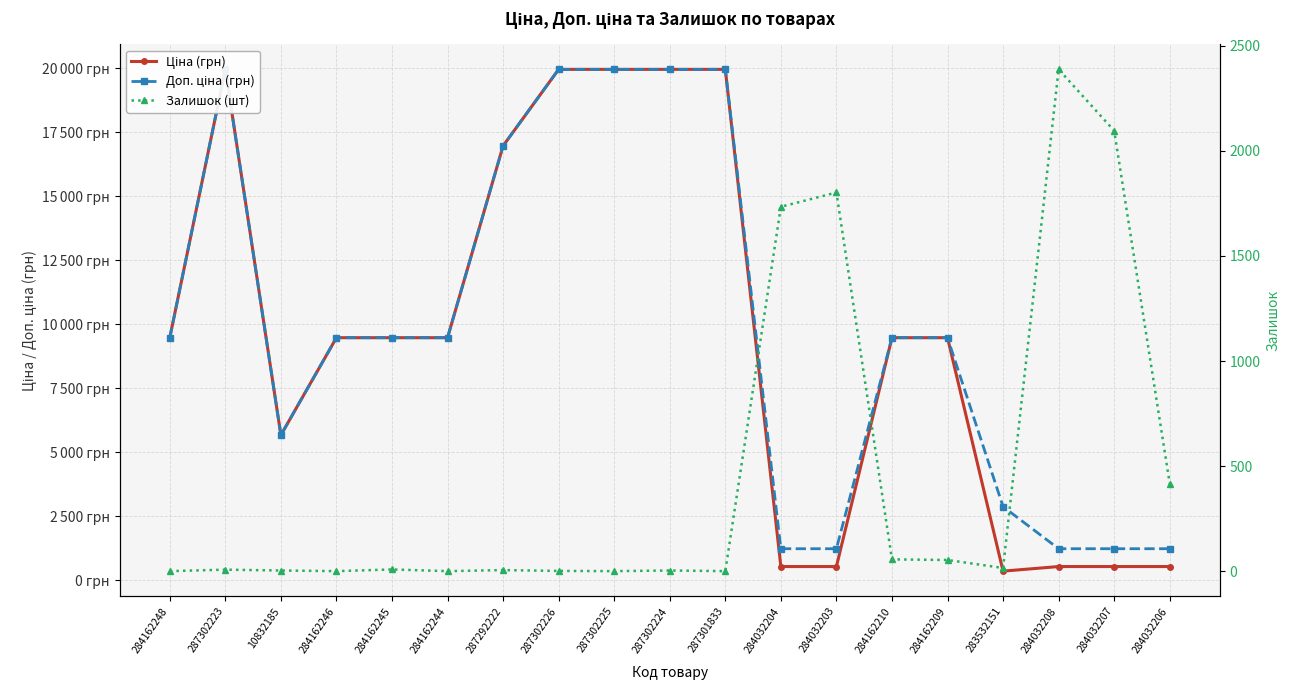

What value does the Залишок (шт) series have at 284162209?

53.0